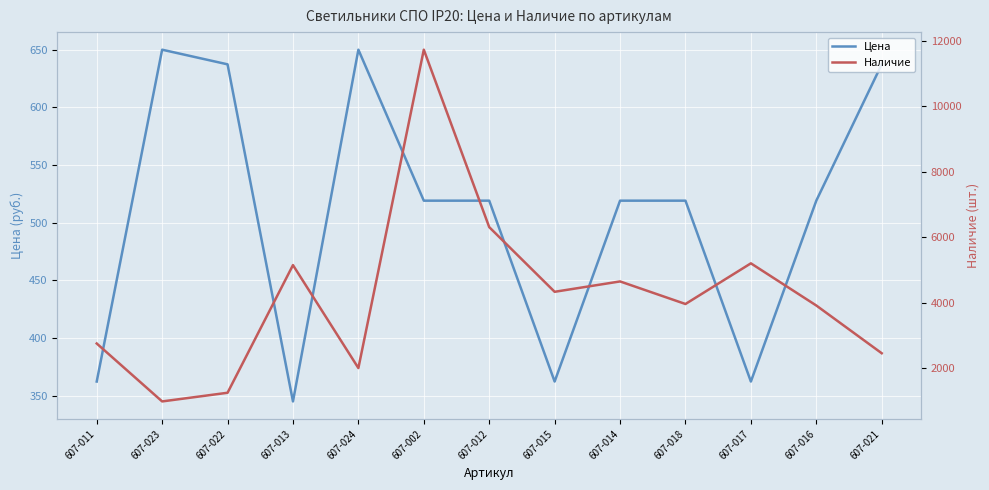

Which series has the widest spread of values?

Наличие